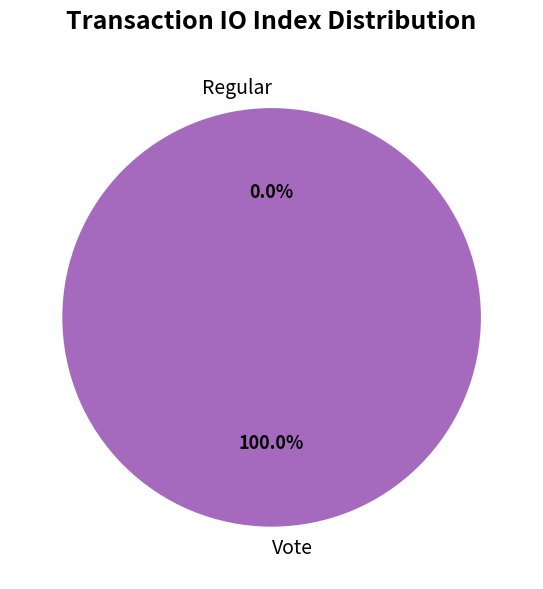

Rank the categories by value from lowest to highest.

Regular, Vote